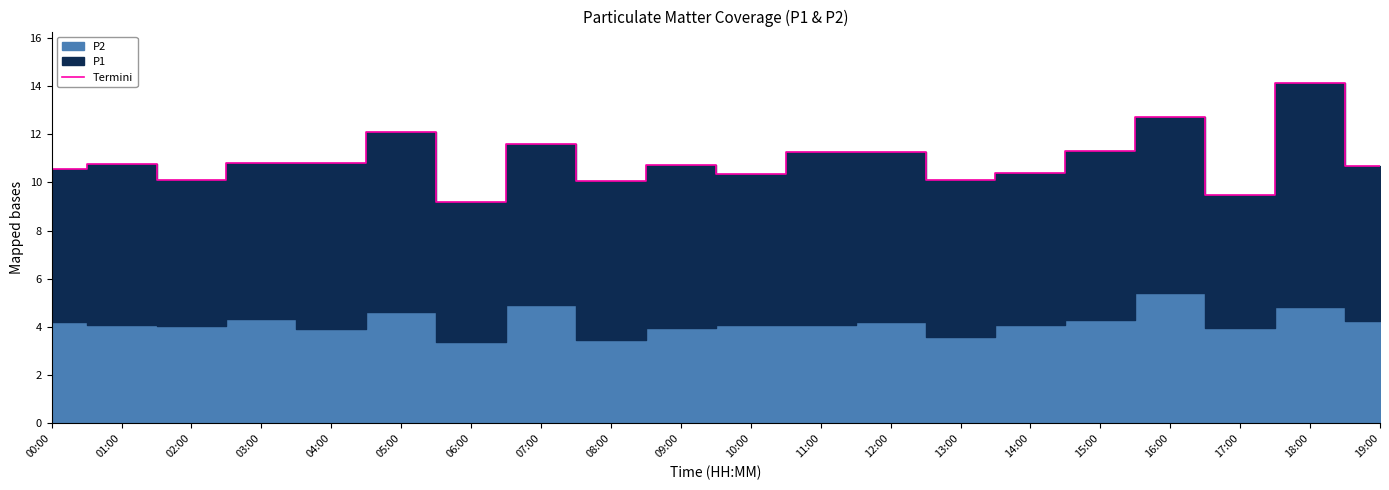

Reading left to right, transcribe all the data shown in this chart.

00:00=10.6	01:00=10.8	02:00=10.1	03:00=10.8	04:00=10.8	05:00=12.1	06:00=9.2	07:00=11.6	08:00=10.1	09:00=10.7	10:00=10.4	11:00=11.2	12:00=11.3	13:00=10.1	14:00=10.4	15:00=11.3	16:00=12.7	17:00=9.5	18:00=14.1	19:00=10.7